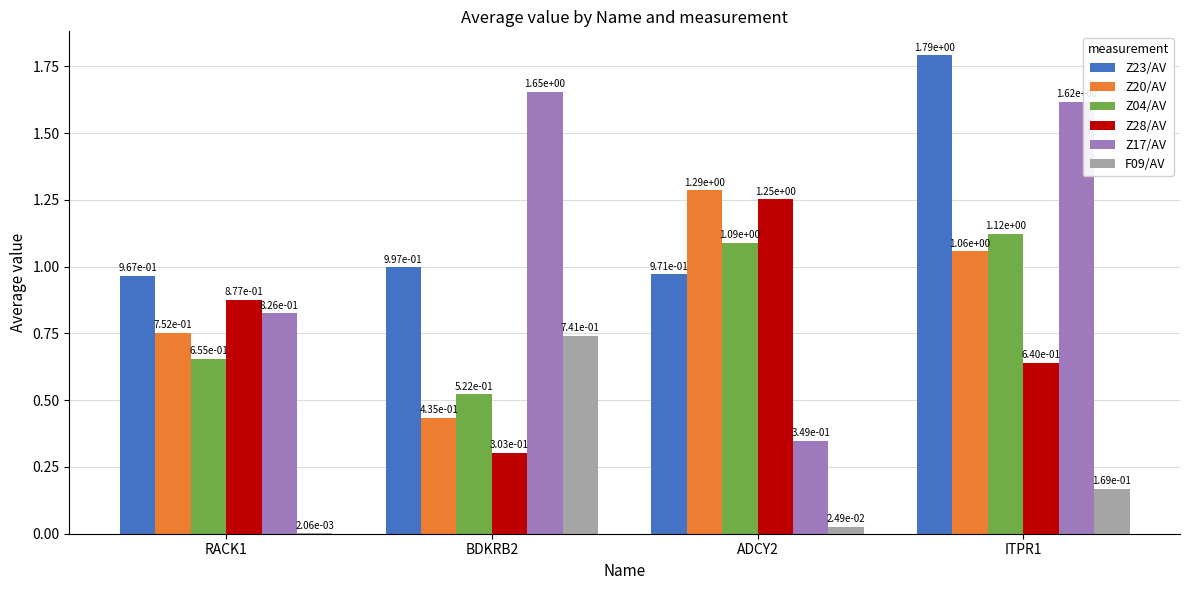

The value of Z17/AV at ADCY2 is 0.2. True or false?

False